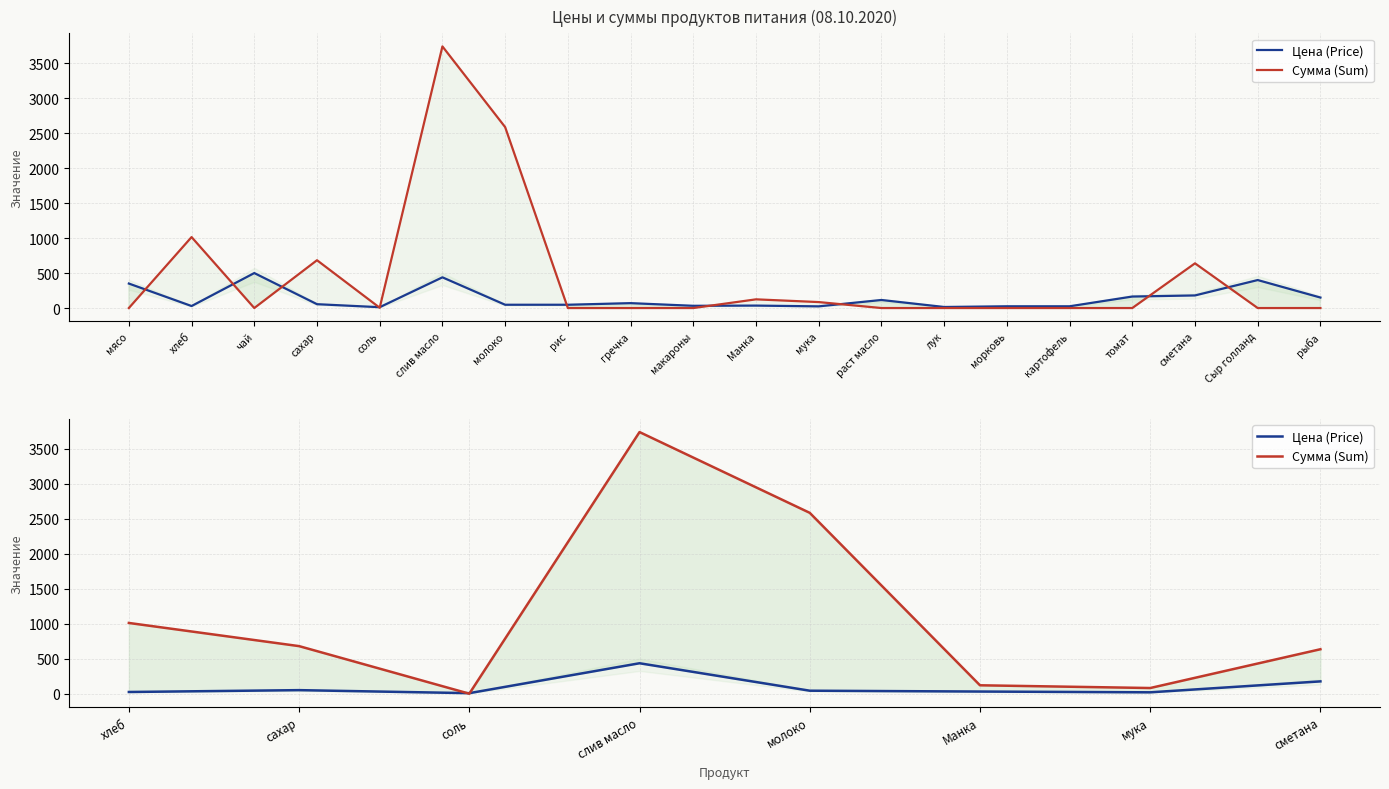

True or false: Сумма (Sum) has a value of 1218.3 at сахар.

False